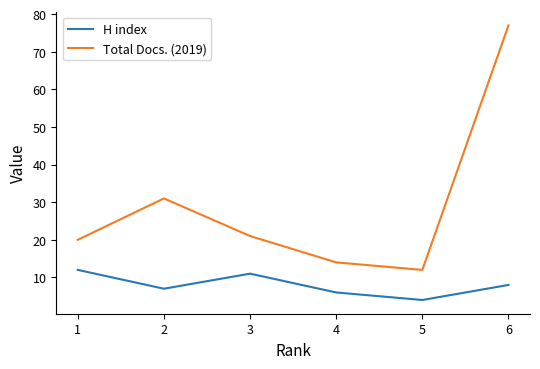

Count the H index values in the range 6 to 11.

4